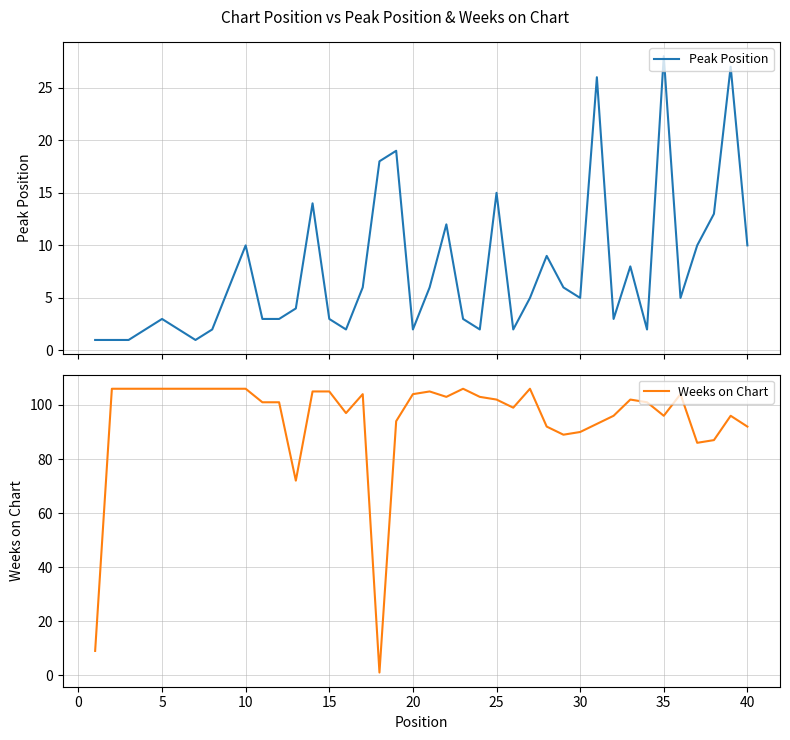

Rank the series by their average value, from lowest to highest.

Peak Position, Weeks on Chart